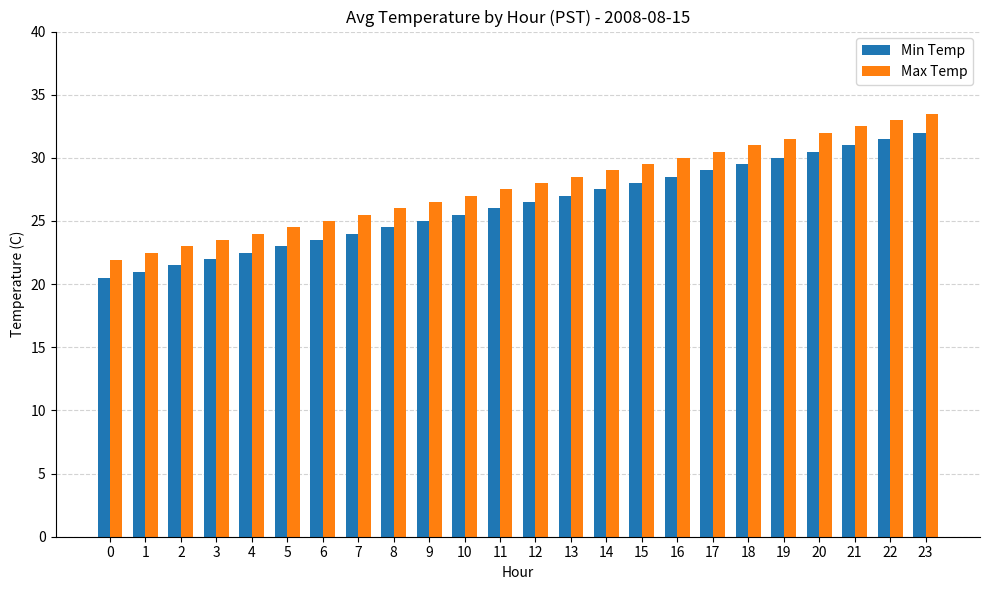

Count the number of categories in the chart.

24